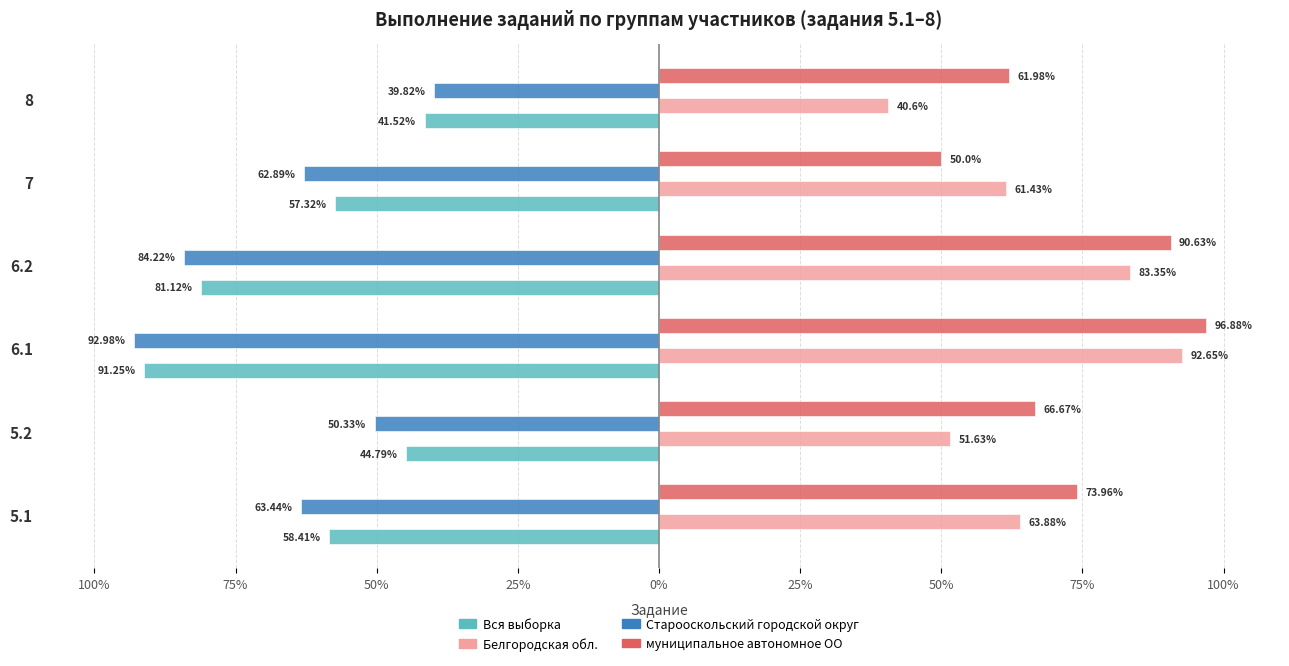

Does the chart contain any negative values?

Yes